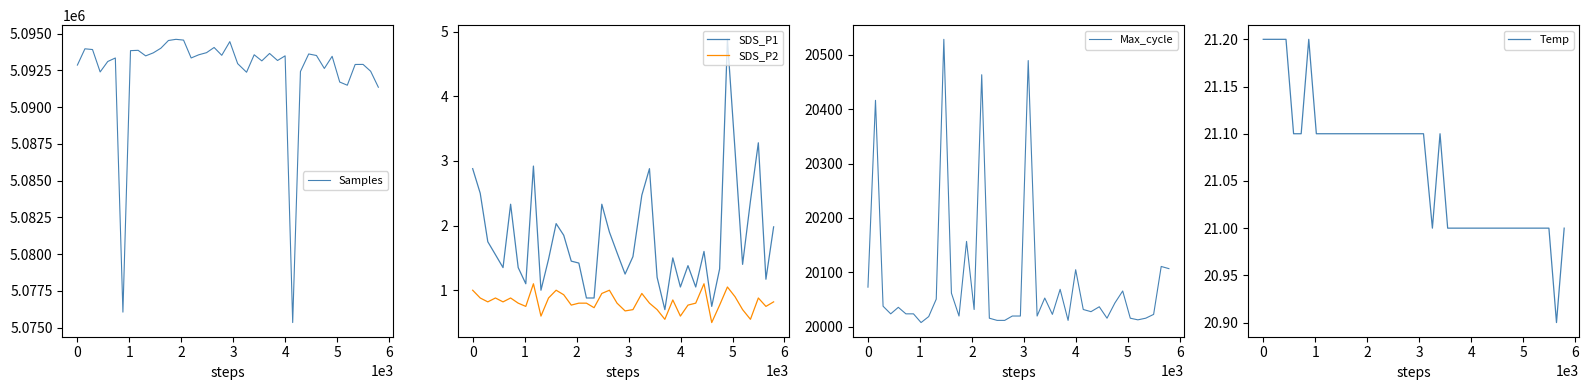

What is the maximum value for SDS_P1?

4.9